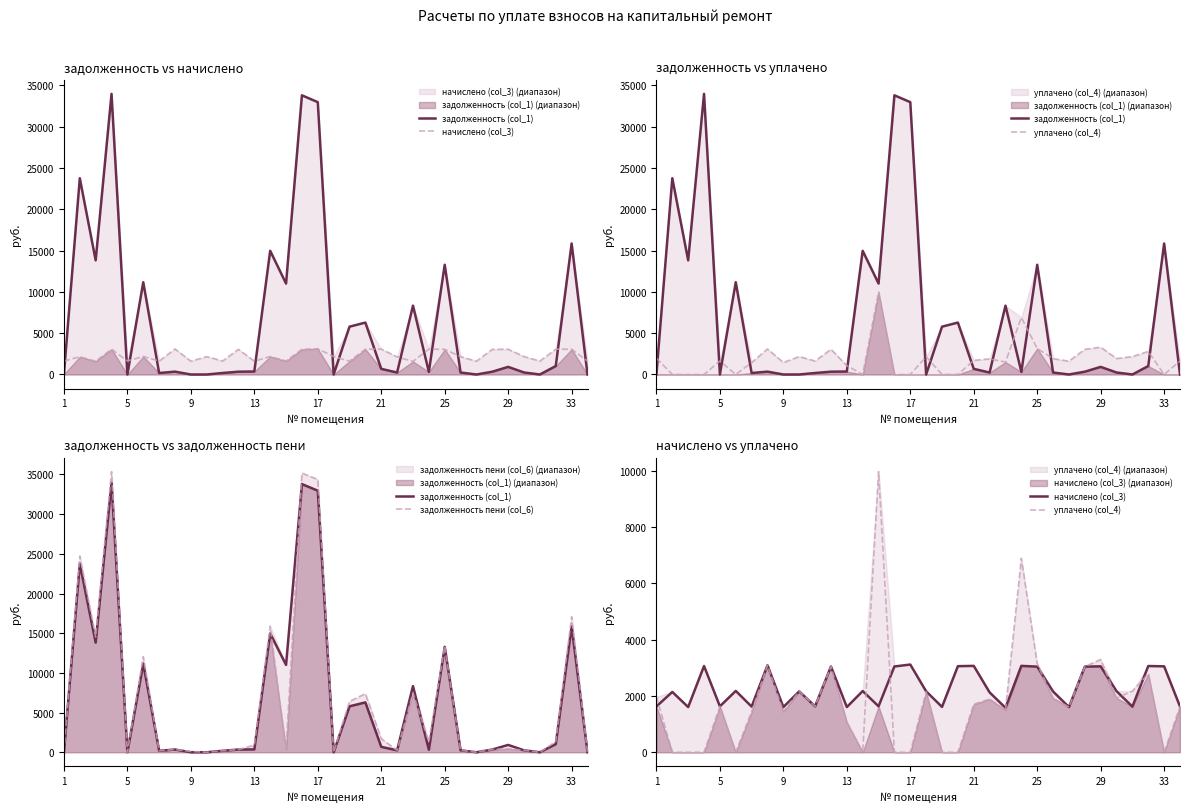

How many data points in начислено (col_3) are less than 2163?

16